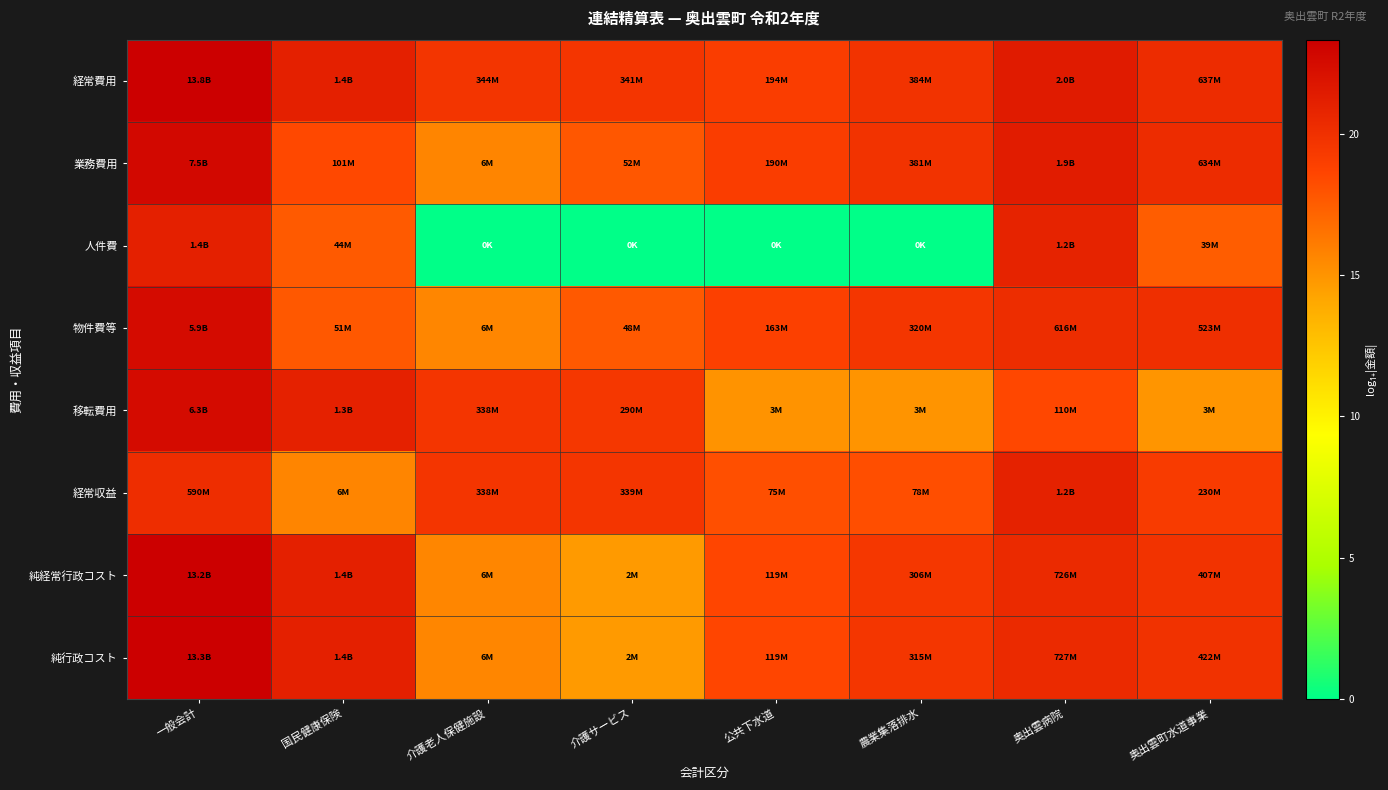

Which series has the largest total across all categories?

経常費用